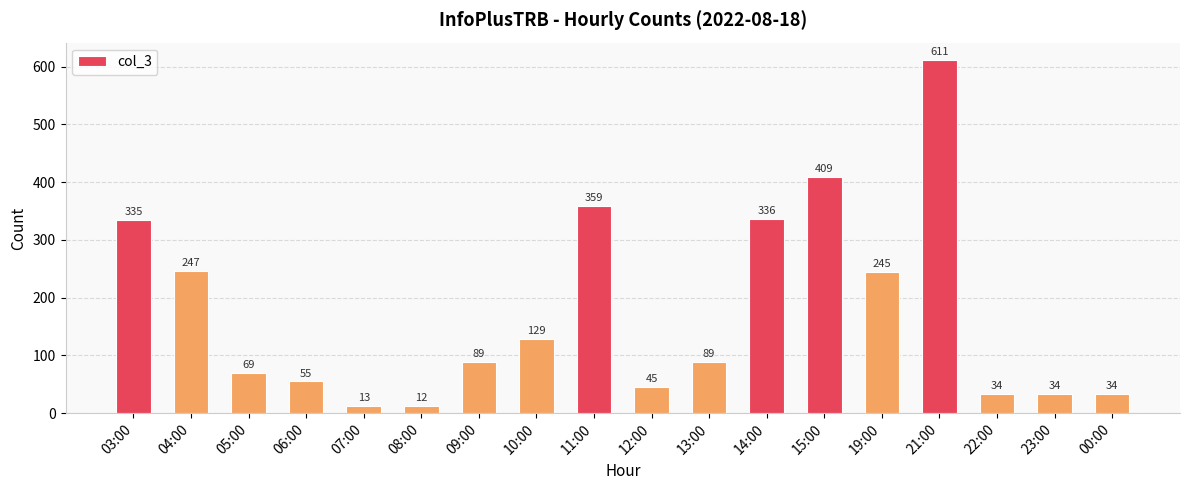

What is the label of the 13th bar from the left?

15:00